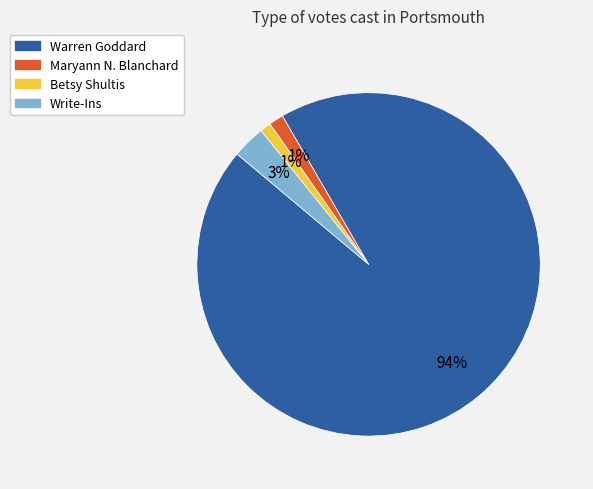

To the nearest percent, what percentage of the pie is Betsy Shultis?

1%